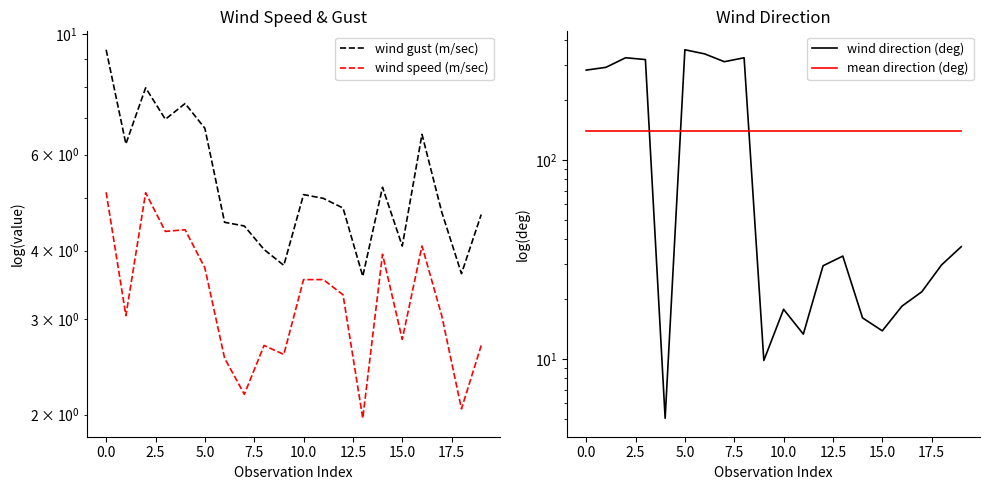

What is the difference between the highest and lowest values at 18?

138.4